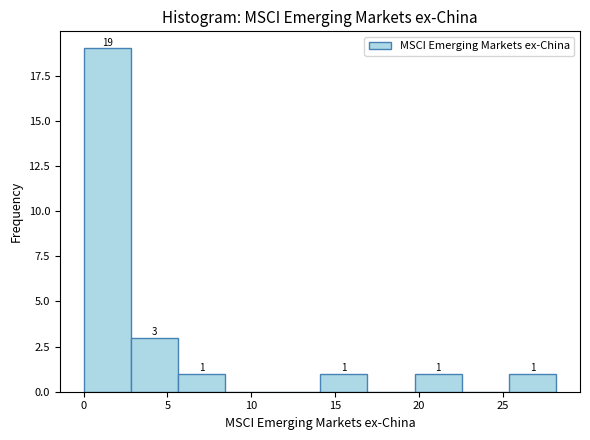

Over which range of the x-axis is the bar tallest?

0.0 to 3.0